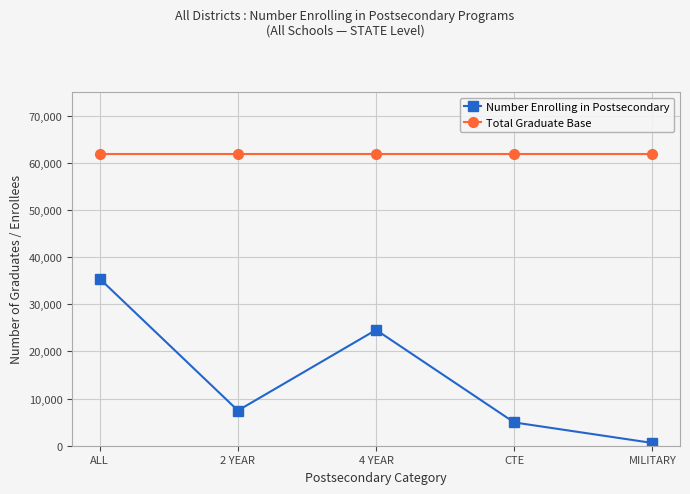

True or false: Total Graduate Base and Number Enrolling in Postsecondary cross at least once.

False